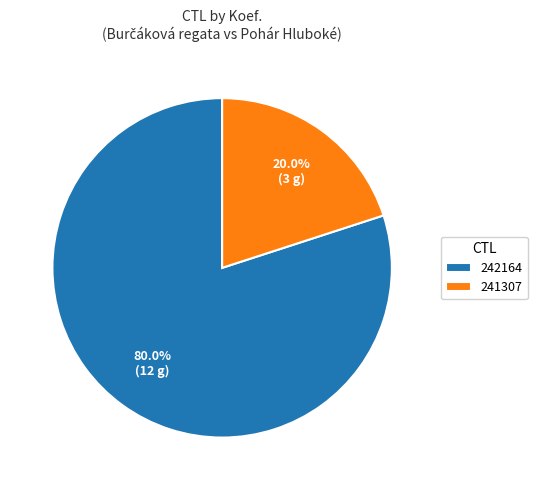

Between 241307 and 242164, which is larger?

242164